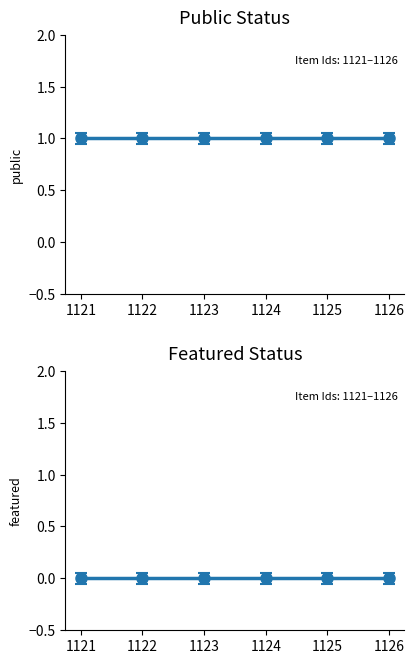

True or false: featured has more than 1 points higher than both neighbors.

False